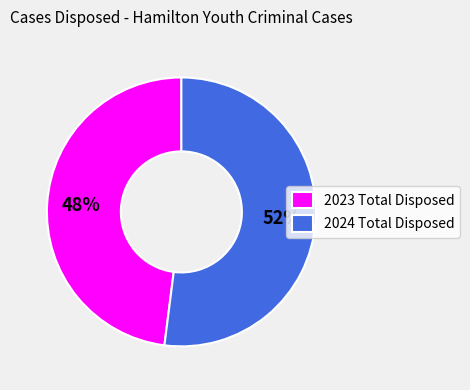

Approximately how many times larger is the value at 2024 Total Disposed compared to 2023 Total Disposed?

1.1